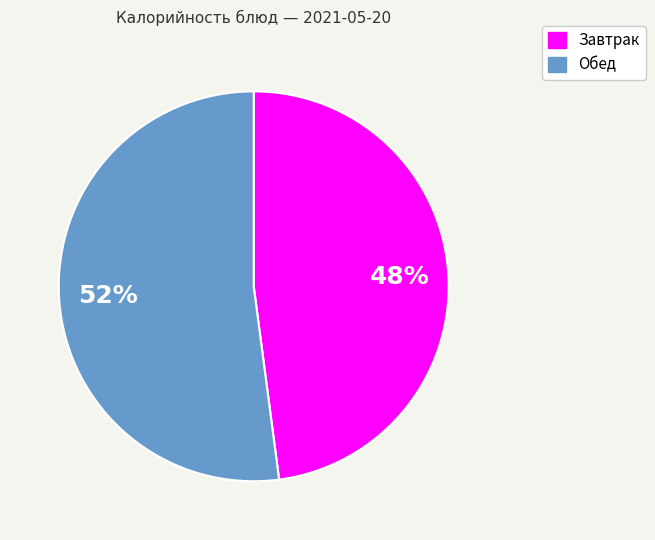

To the nearest percent, what is the difference between the largest and smallest slice percentages?

4%